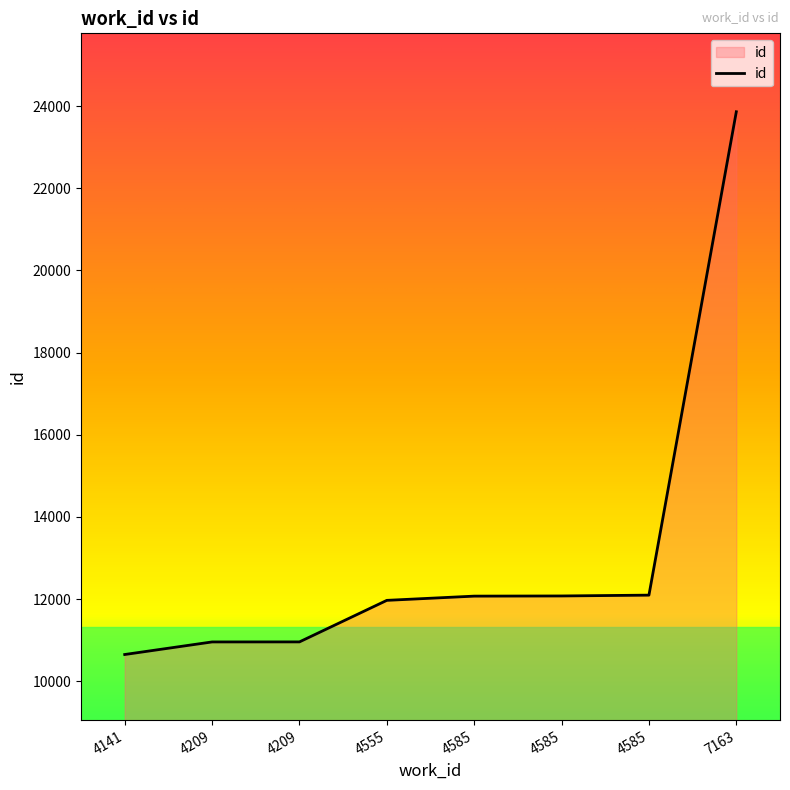

Rank the categories by value from highest to lowest.

7163, 4585, 4585, 4585, 4555, 4209, 4209, 4141